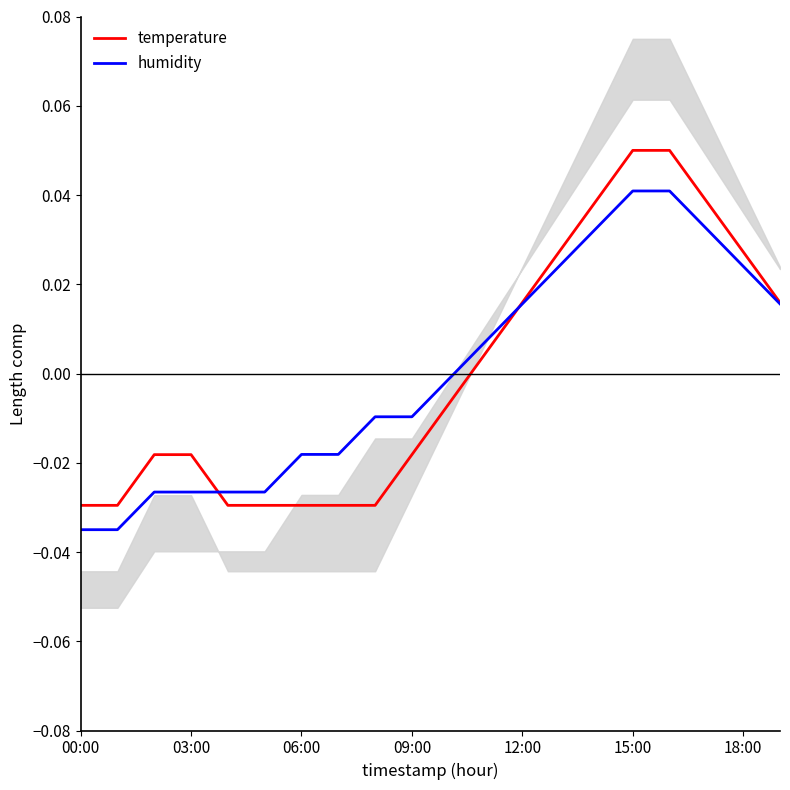

How many values in the humidity series are below 0?

11